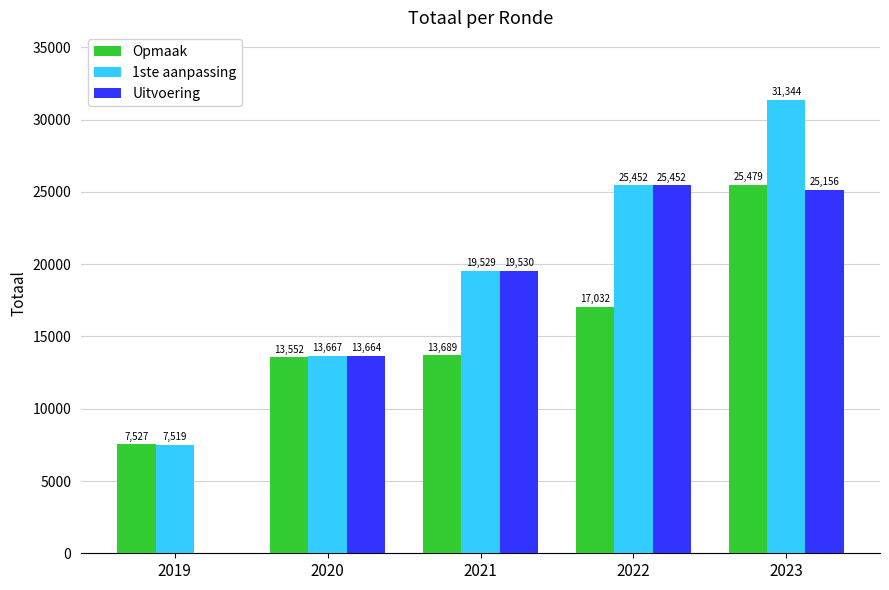

What is the sum of the Uitvoering values at 2019 and 2023?

25156